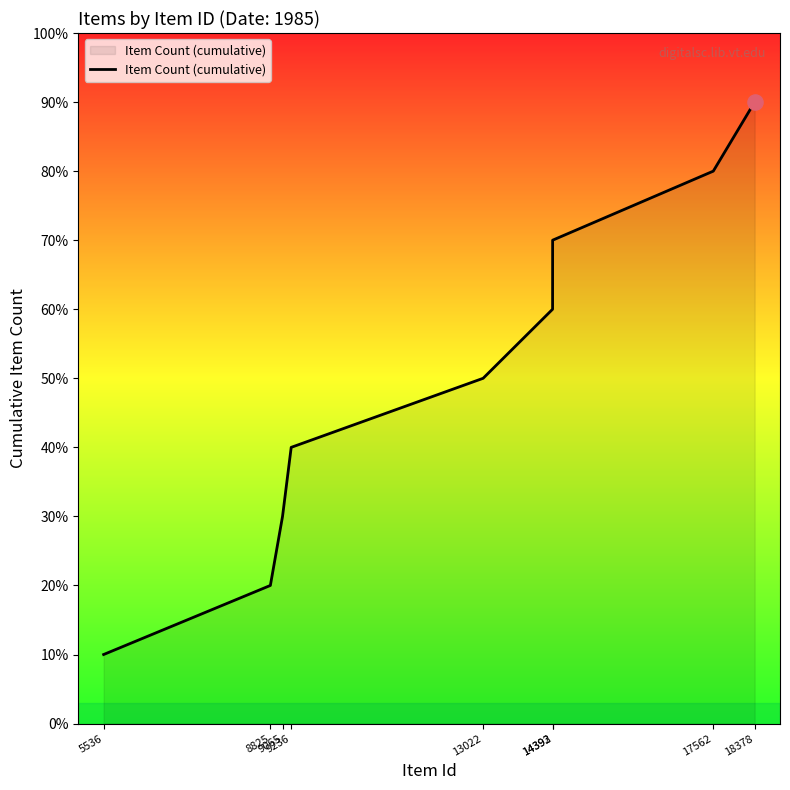

Which has a higher value, 14392 or 17562?

17562